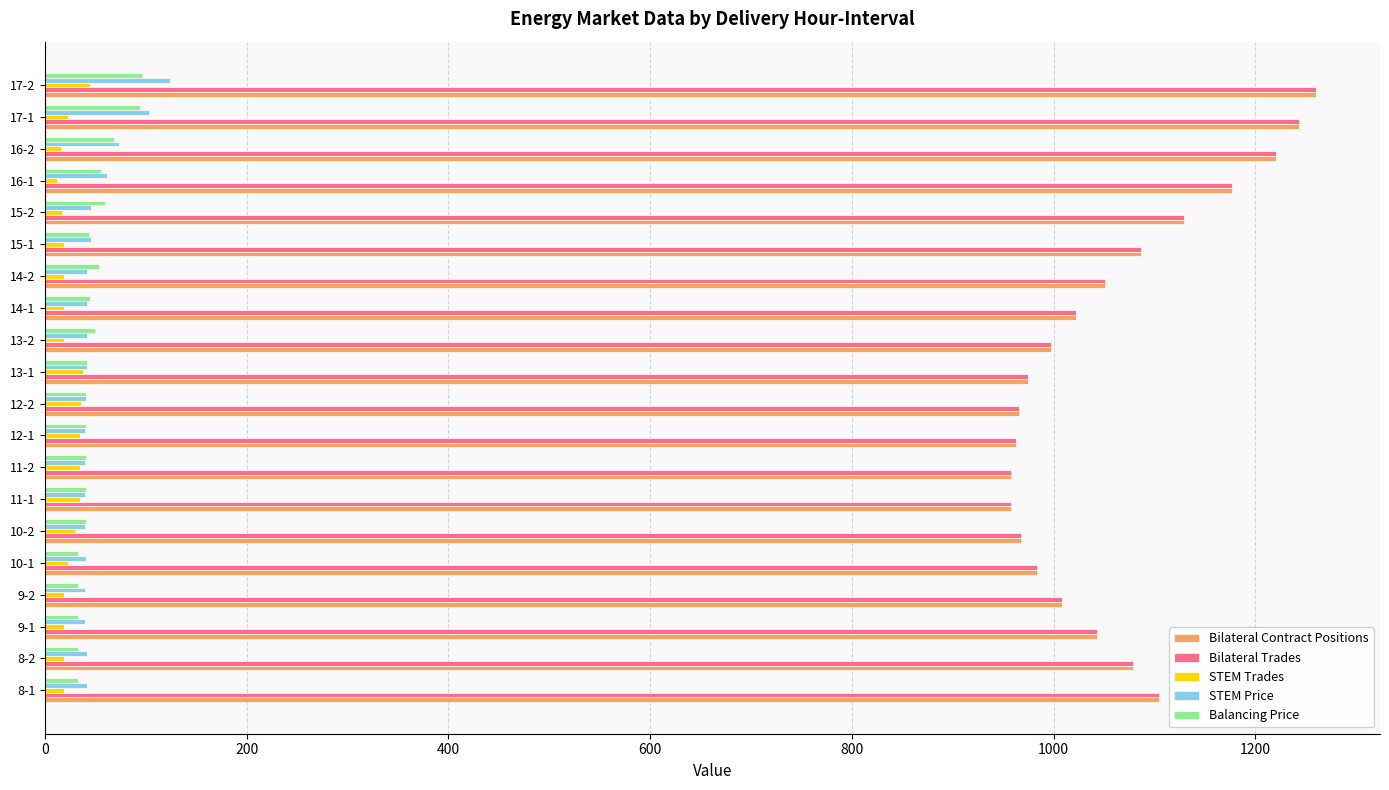

Is the value of Bilateral Contract Positions at 11-1 greater than the value of Balancing Price at 11-2?

Yes